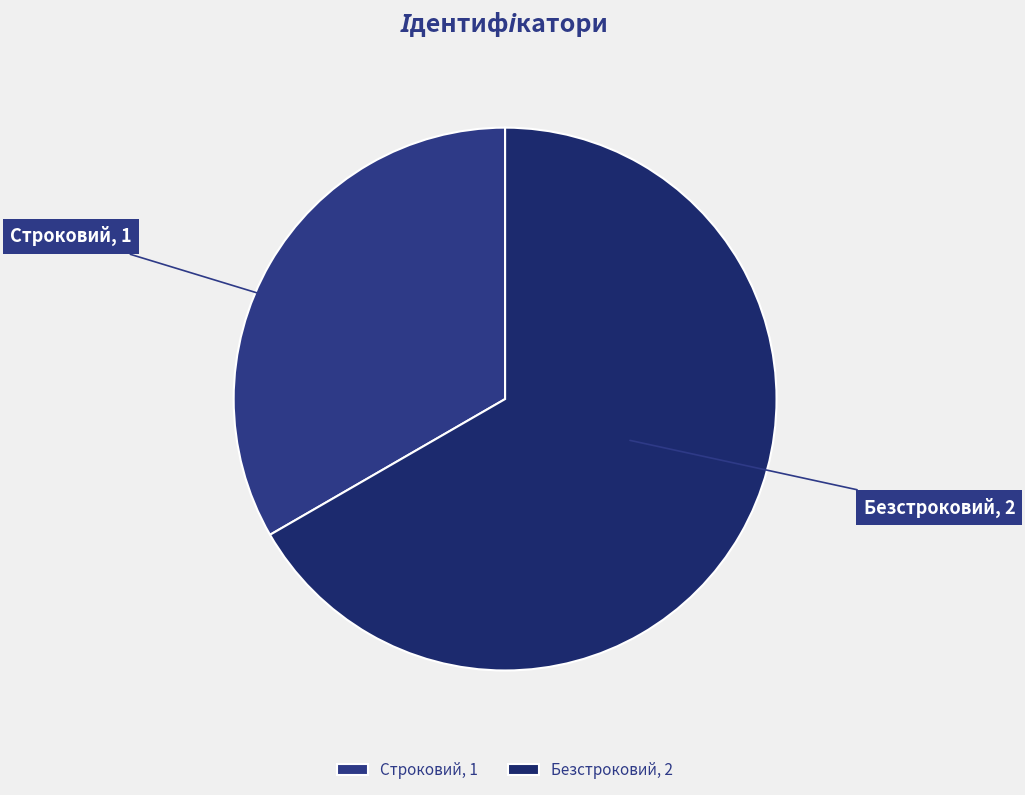

Which slice is the smallest?

Строковий